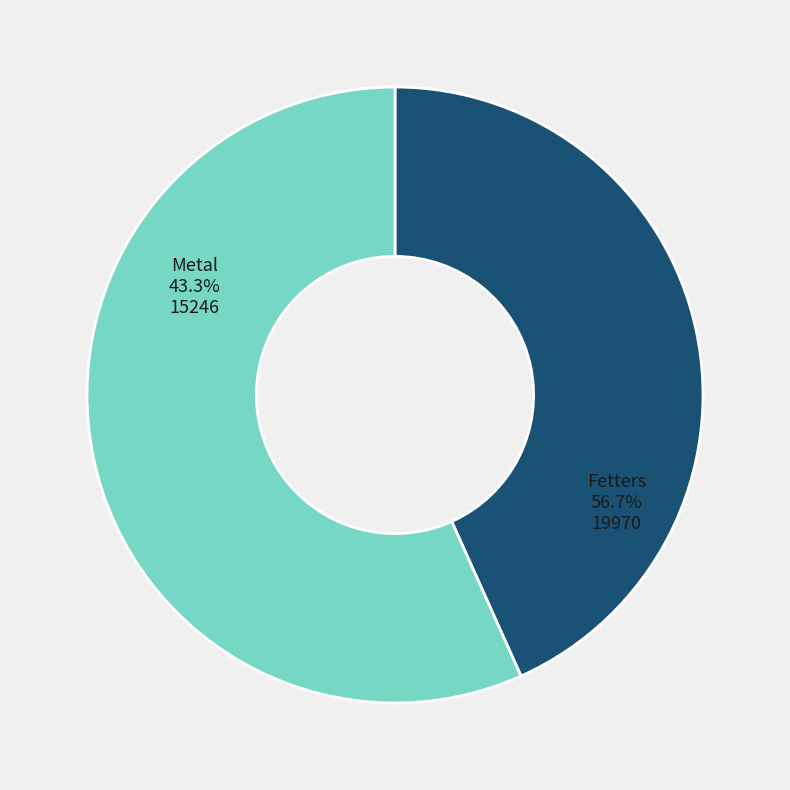

What is the change in value from Metal to Fetters?

+4724